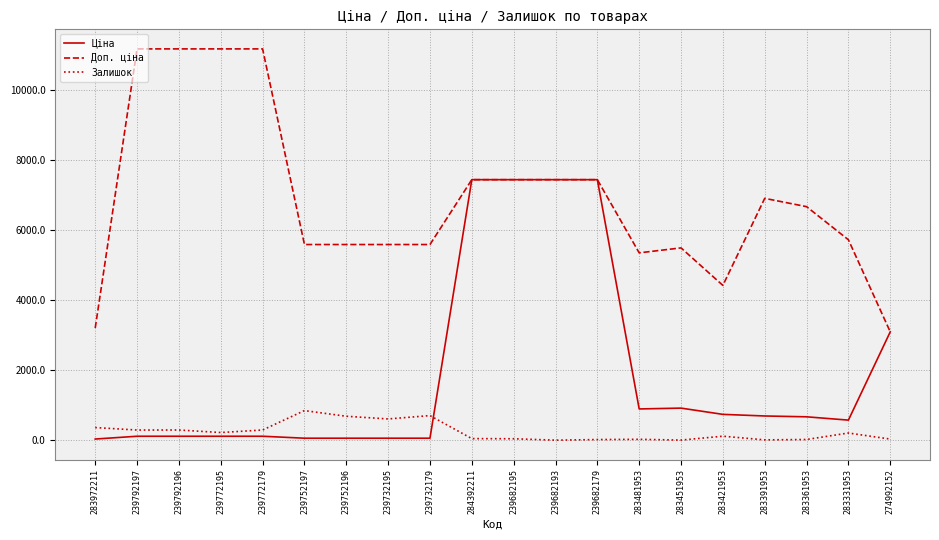

Which series has the largest total across all categories?

Доп. ціна